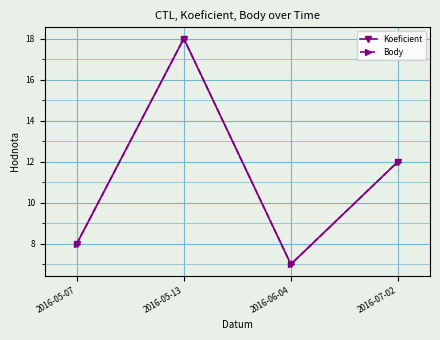

At which label is Body closest to 12?

2016-07-02